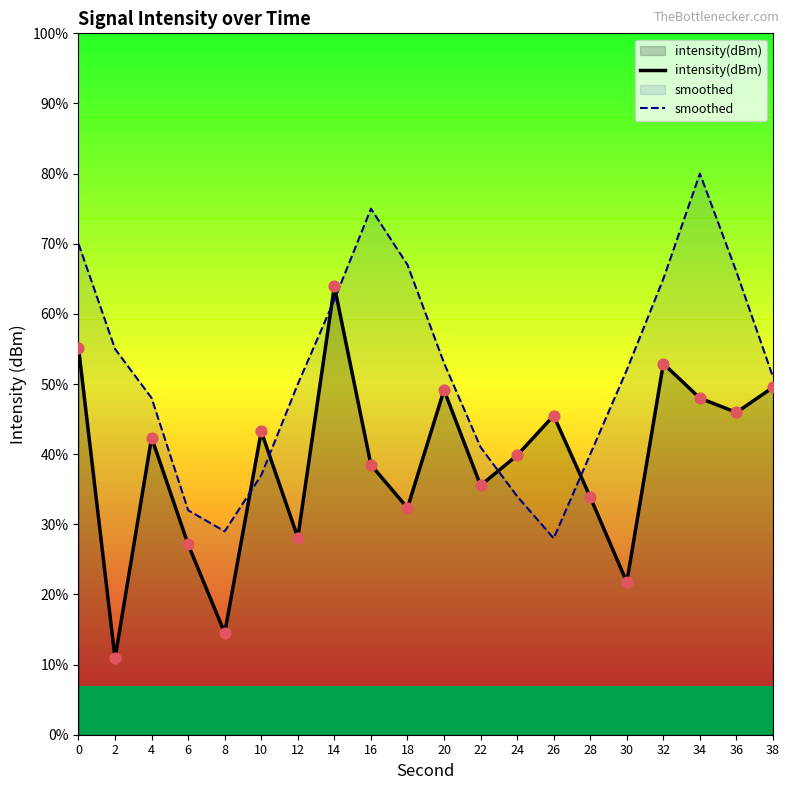

At which category is the sum across all series the highest?

34